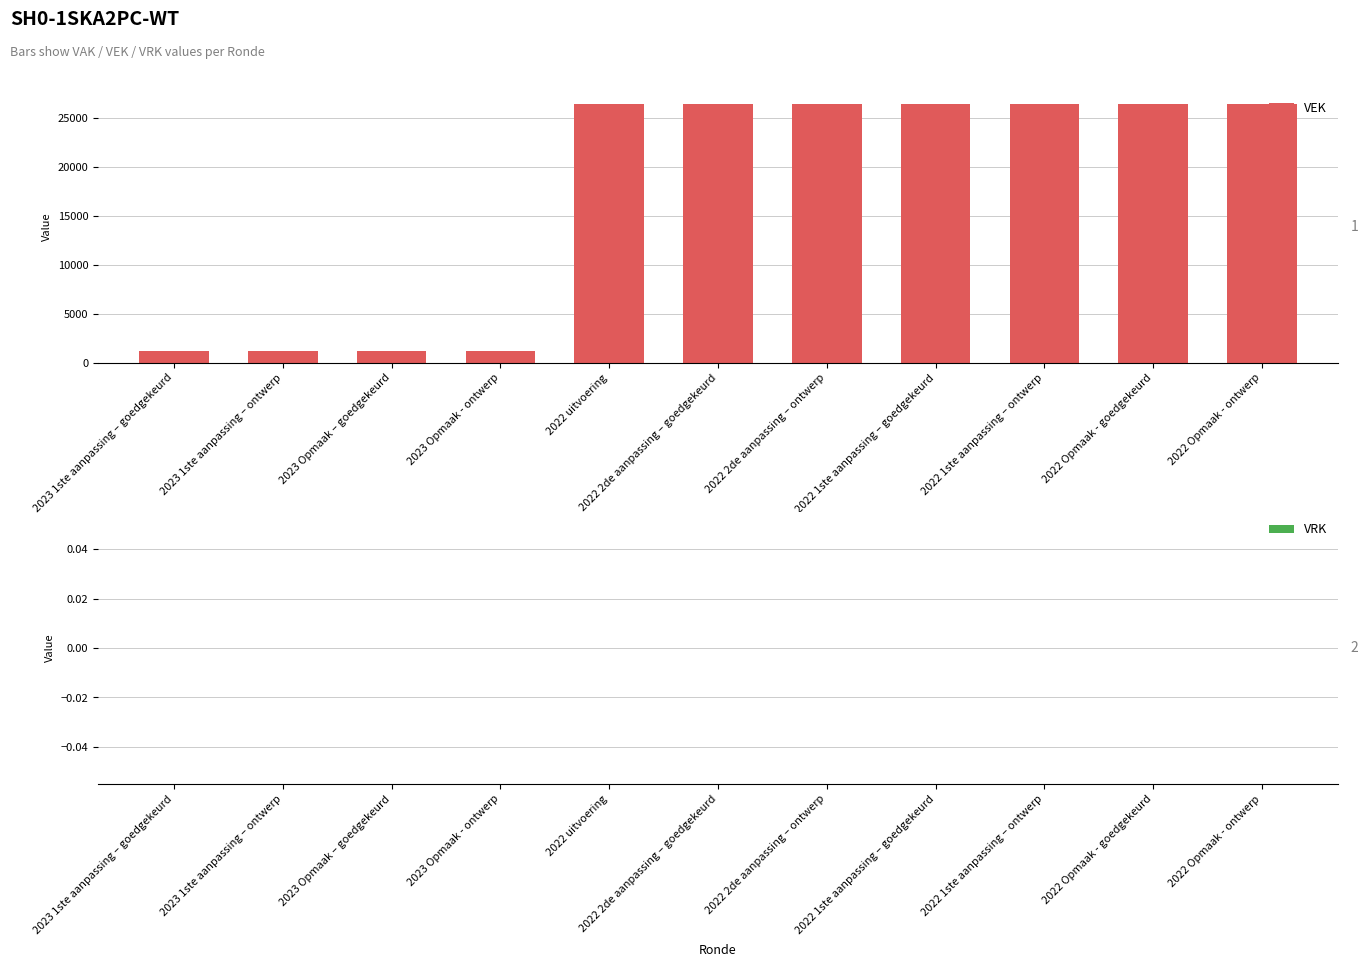

Which has a higher value, 2023 Opmaak – goedgekeurd or 2022 1ste aanpassing – goedgekeurd?

2022 1ste aanpassing – goedgekeurd